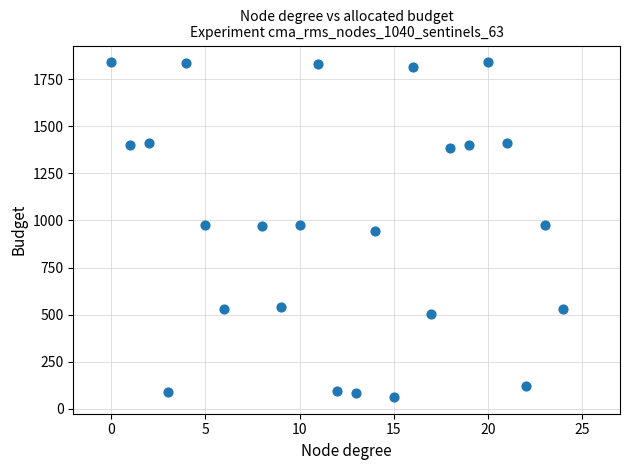

What is the range of Y values (max minus min)?

1775.9